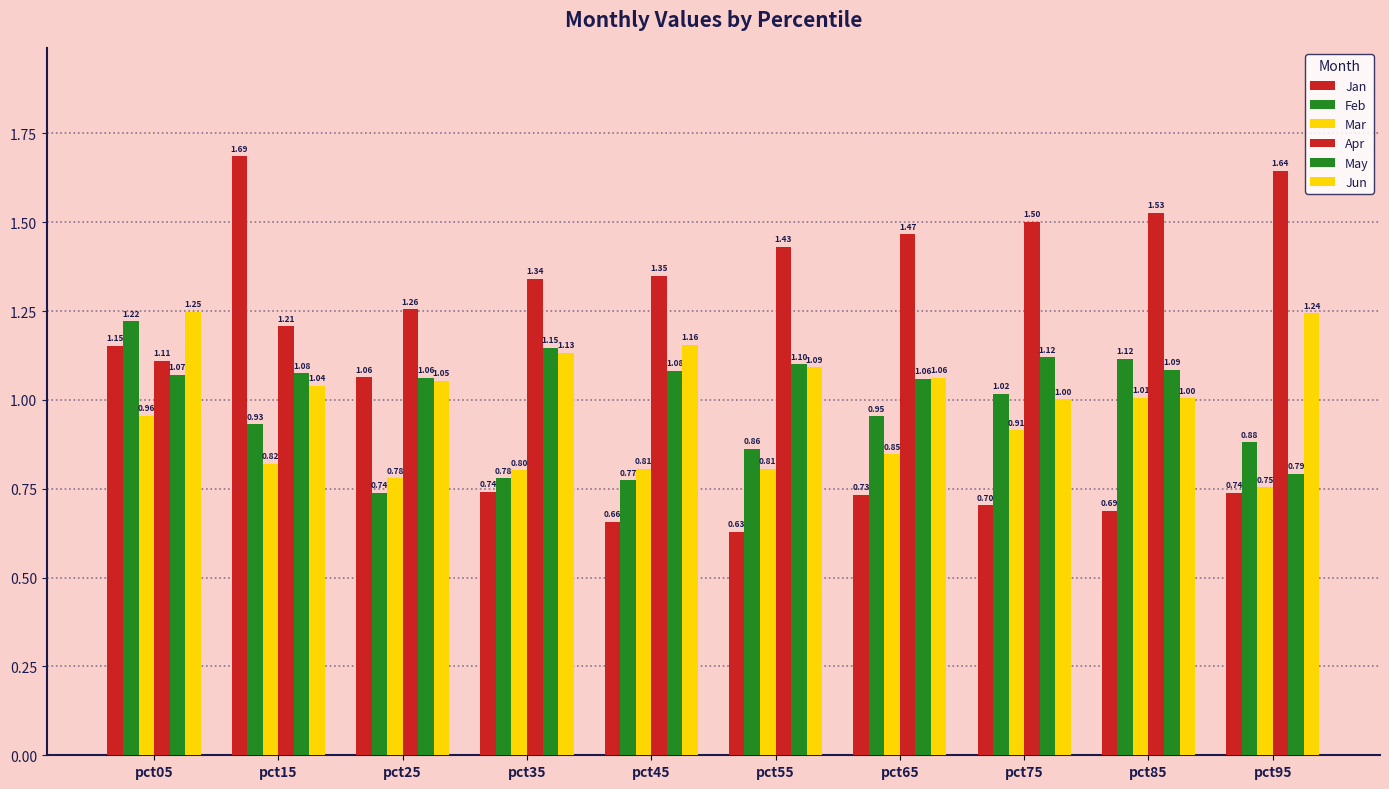

At pct45, list the series in order from largest to smallest.

Apr, Jun, May, Mar, Feb, Jan